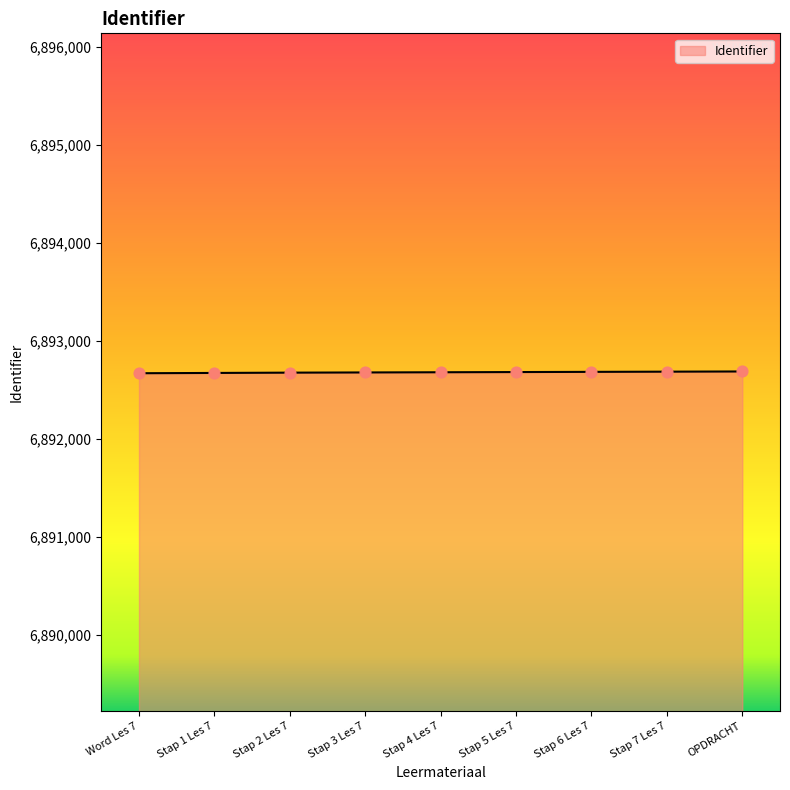

What is the ratio of the value at Stap 4 Les 7 to the value at Stap 7 Les 7?

1.0